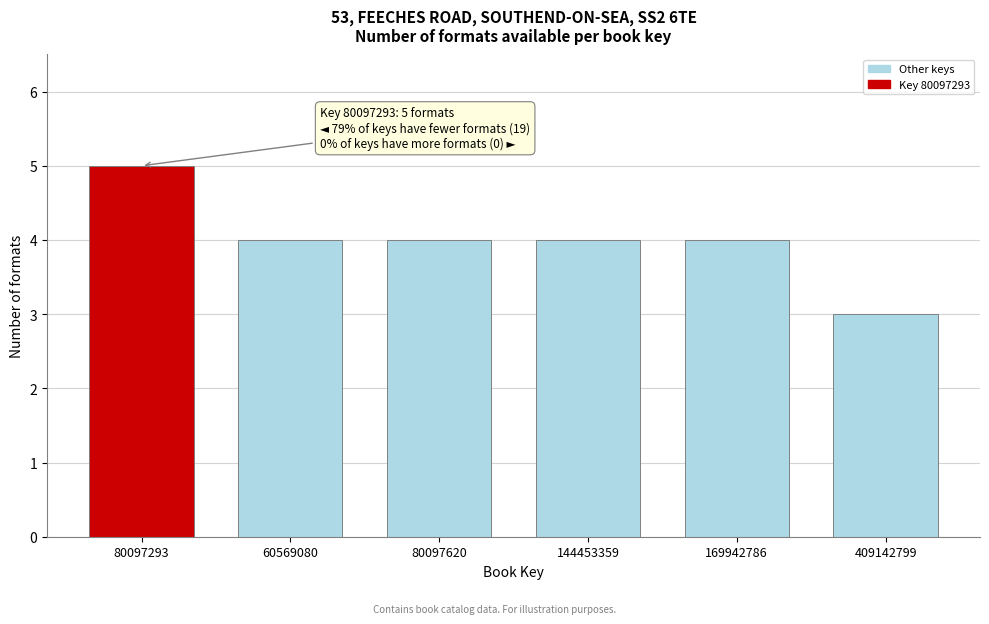

Reading right to left, extract all data points from this chart.

409142799=3	169942786=4	144453359=4	80097620=4	60569080=4	80097293=5